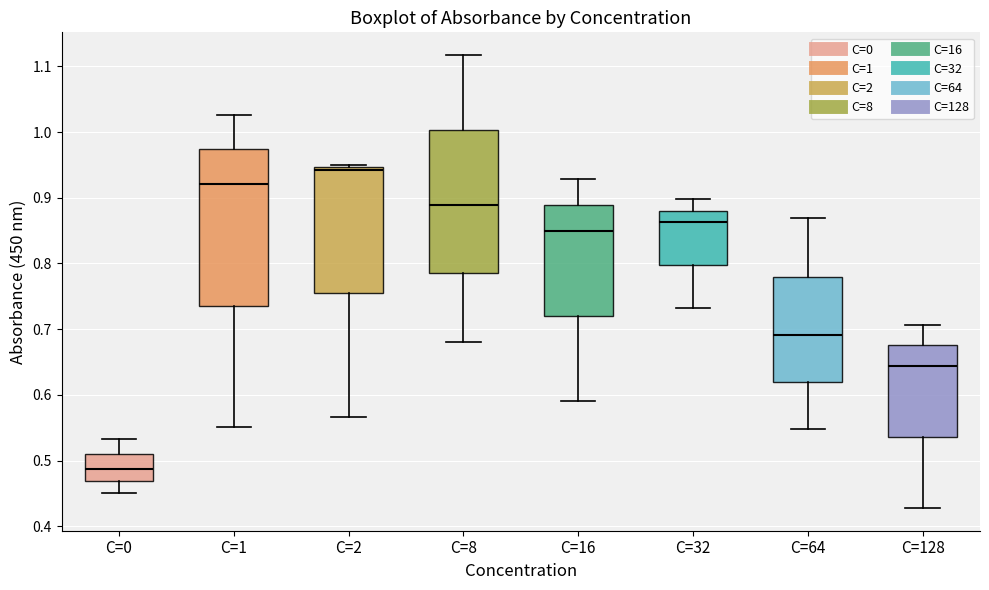

Reading left to right, read every box against the y-axis: the position of its median line, the range the box covers, and the ends of its whiskers. The values are not printed on the chart, so give them approximately, as read against the axis.

C=0: median 0.49, box 0.47 to 0.51, whiskers 0.45 to 0.53
C=1: median 0.92, box 0.74 to 0.97, whiskers 0.55 to 1.03
C=2: median 0.94, box 0.75 to 0.95, whiskers 0.57 to 0.95 (just above the box's upper edge)
C=8: median 0.89, box 0.79 to 1.00, whiskers 0.68 to 1.12
C=16: median 0.85, box 0.72 to 0.89, whiskers 0.59 to 0.93
C=32: median 0.86, box 0.80 to 0.88, whiskers 0.73 to 0.90
C=64: median 0.69, box 0.62 to 0.78, whiskers 0.55 to 0.87
C=128: median 0.64, box 0.54 to 0.68, whiskers 0.43 to 0.71